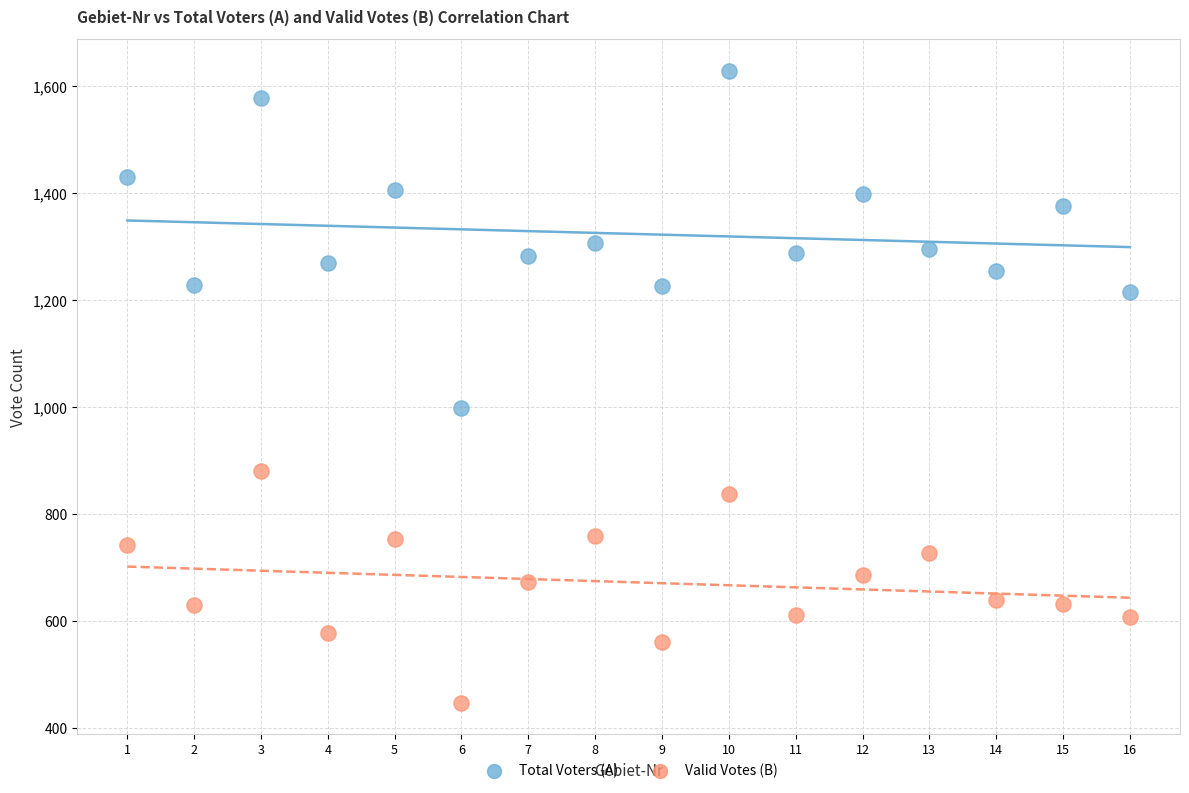

Which series contains the lowest Y value?

Valid Votes (B)